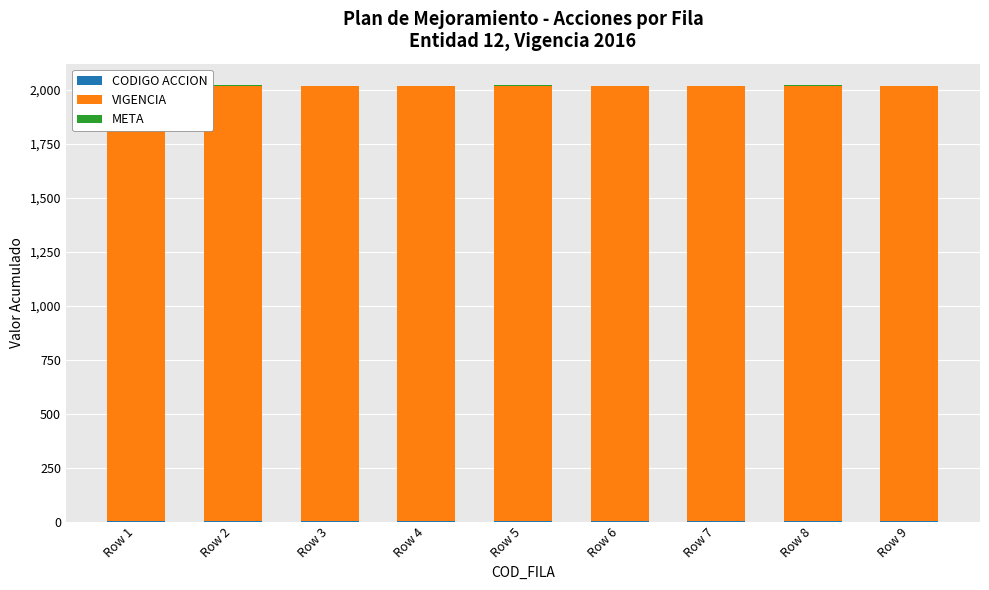

What is the sum of all META values?

9